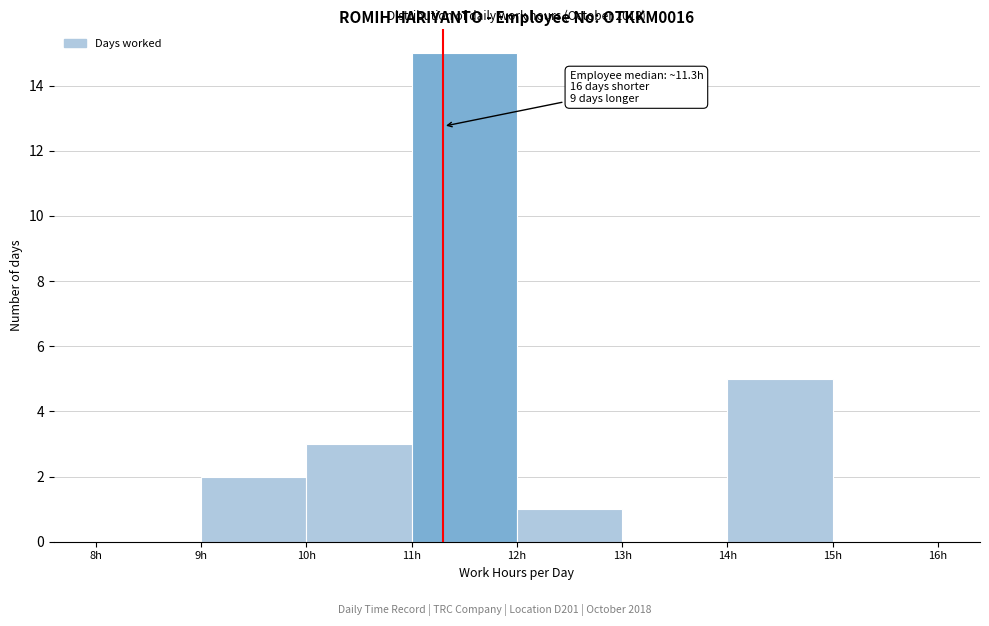

Which range on the x-axis has the tallest bar?

11 to 12